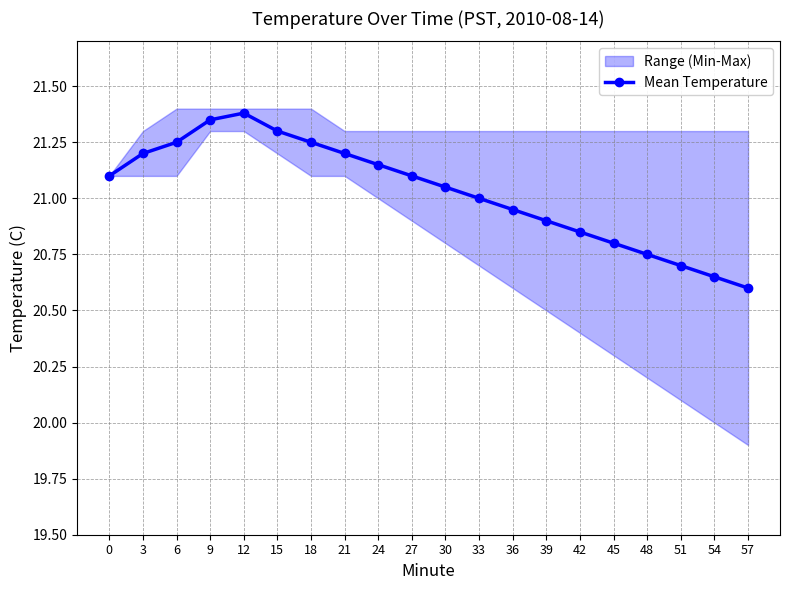

What is the value of the 11th point from the left?

21.1